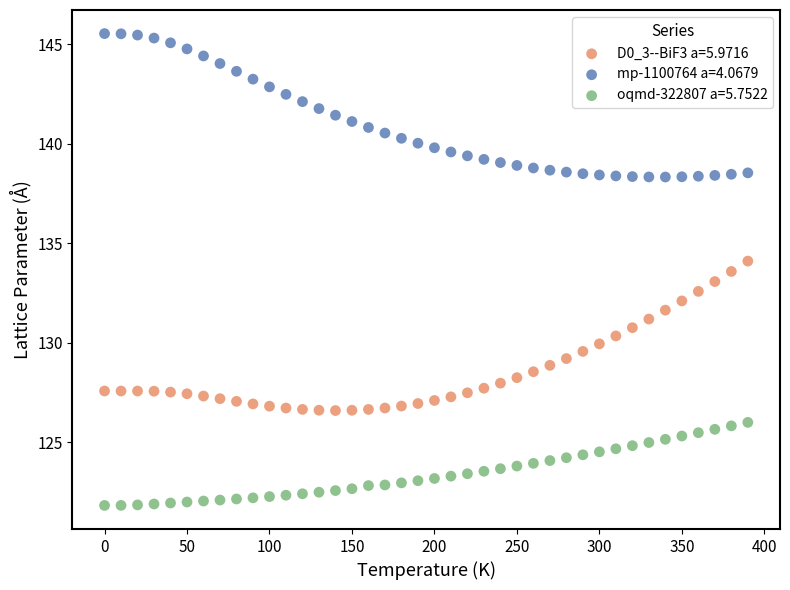

What are all the series names shown in the legend?

D0_3--BiF3 a=5.9716, mp-1100764 a=4.0679, oqmd-322807 a=5.7522